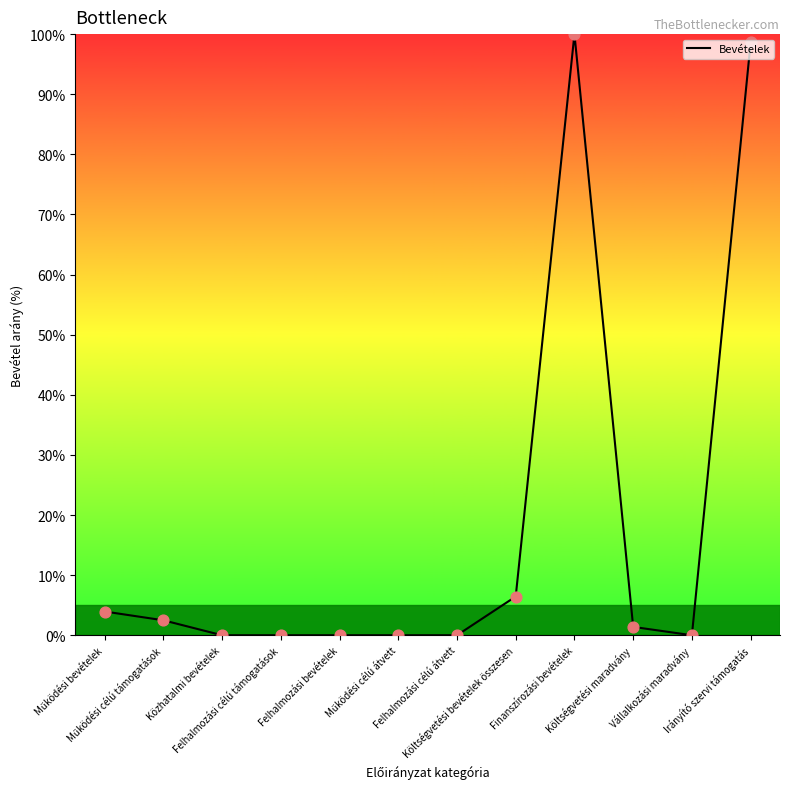

What is the greatest value displayed?

100.0